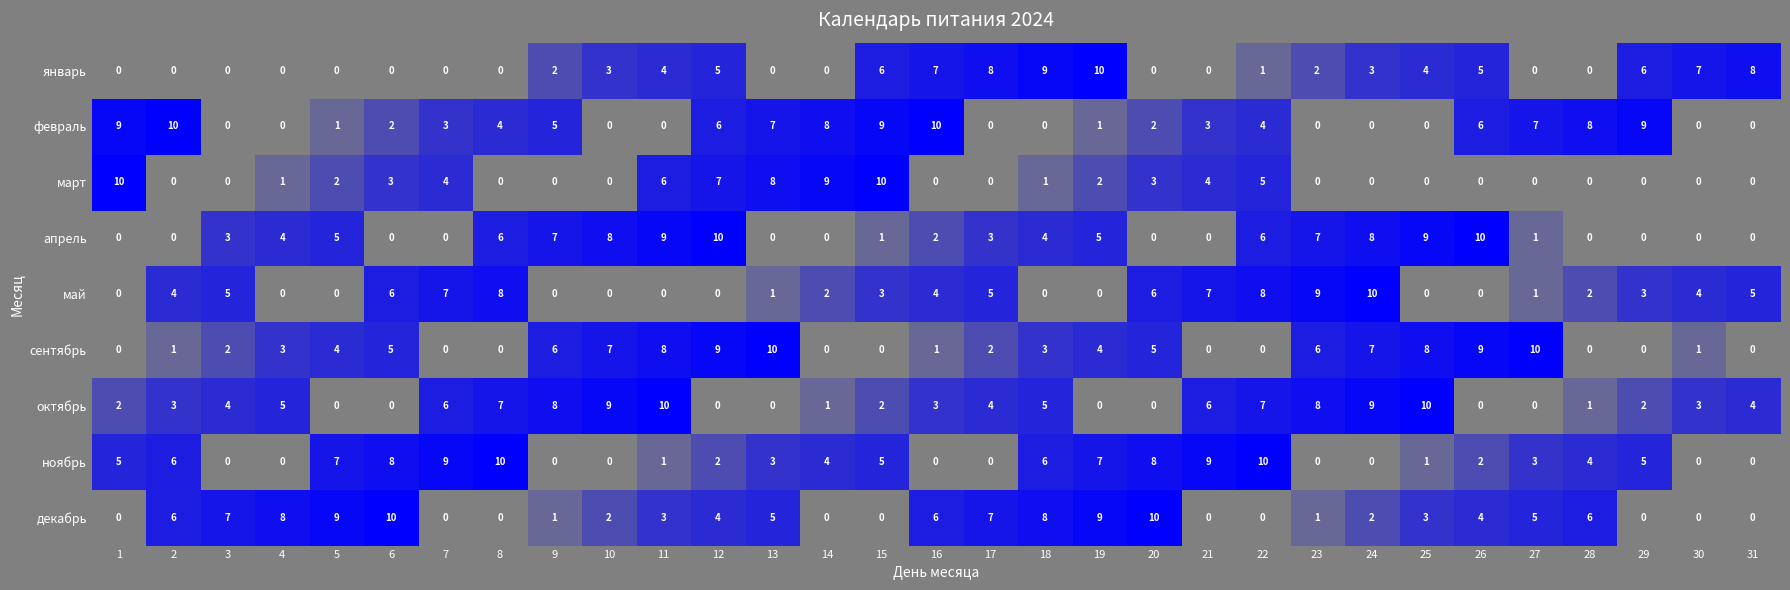

What is the difference between the highest and lowest values at 21?

9